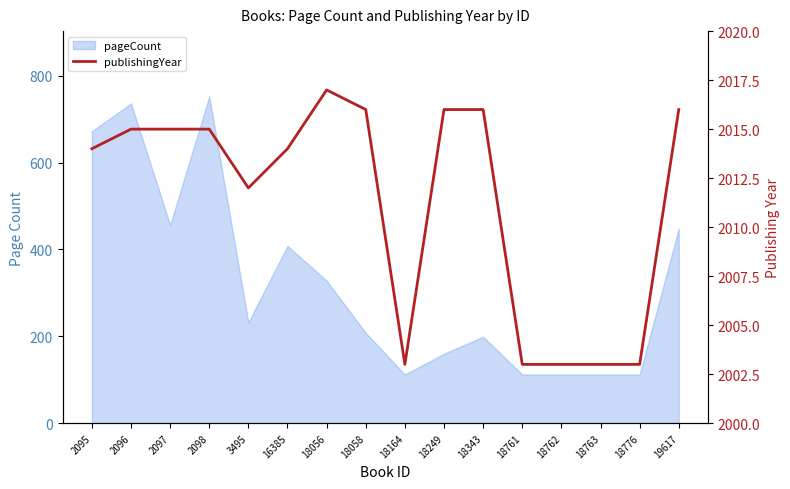

The value at 18763 is 3567. True or false?

False